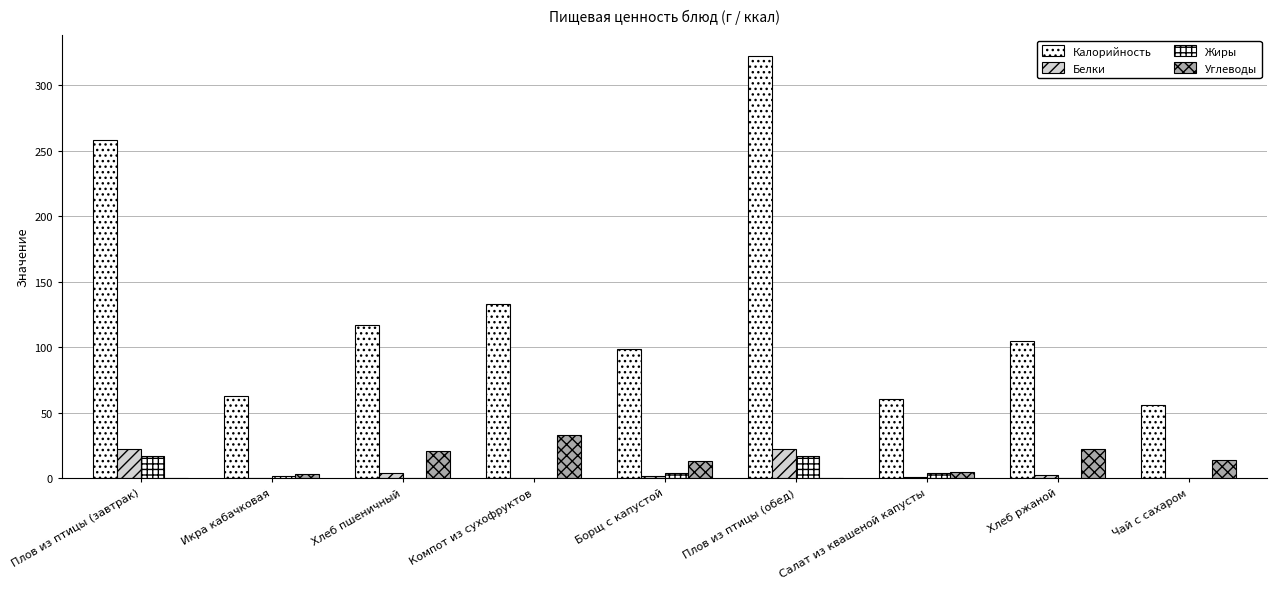

Are the bars grouped side by side (vs. stacked)?

Yes